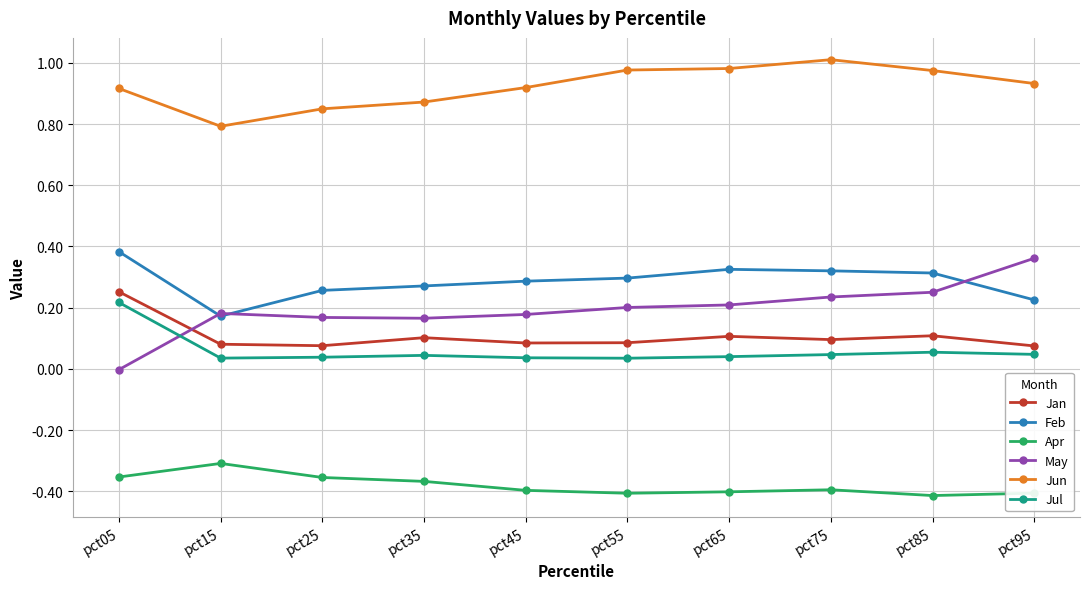

The value of Jun at pct15 is 0.8. True or false?

True